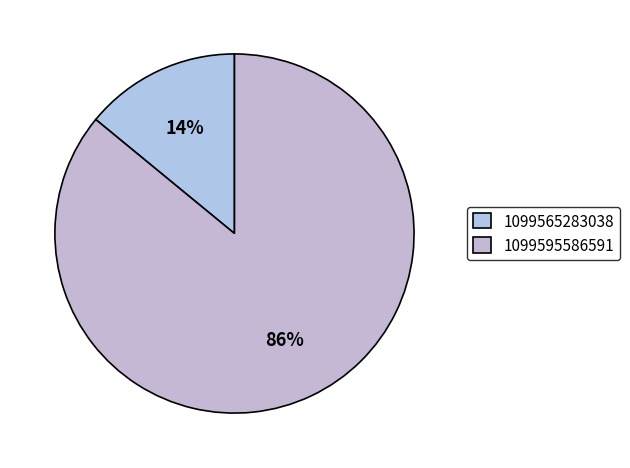

Rank the categories by value from highest to lowest.

1099595586591, 1099565283038